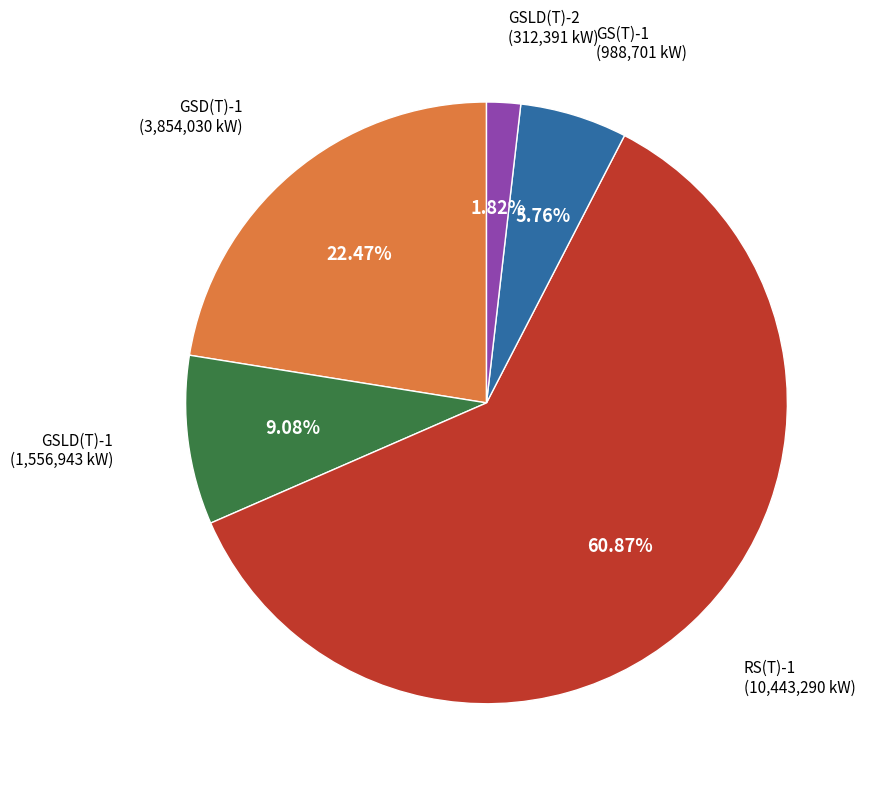

Count the number of slices in the pie.

5